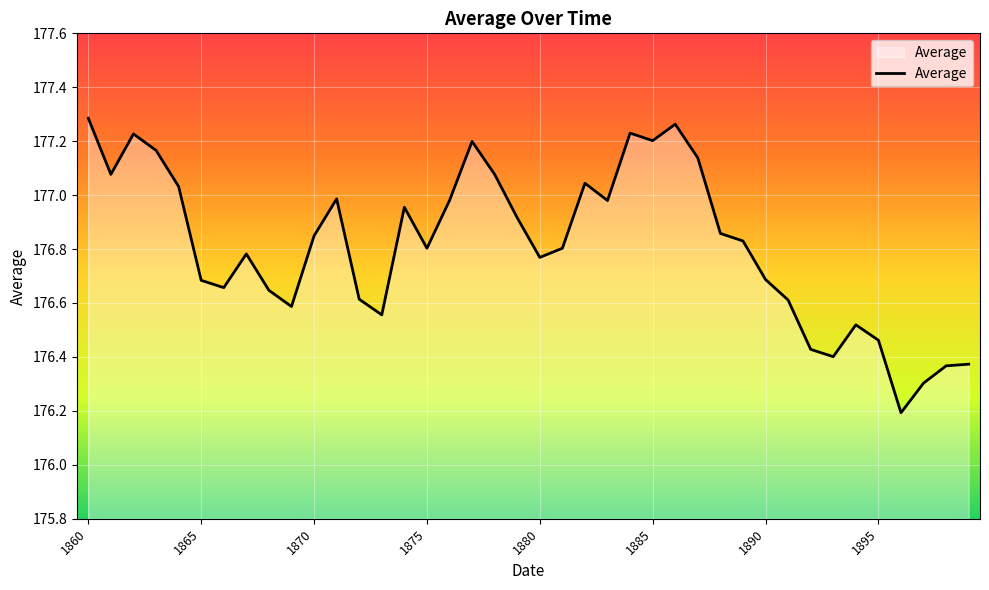

What is the smallest value displayed?

176.2